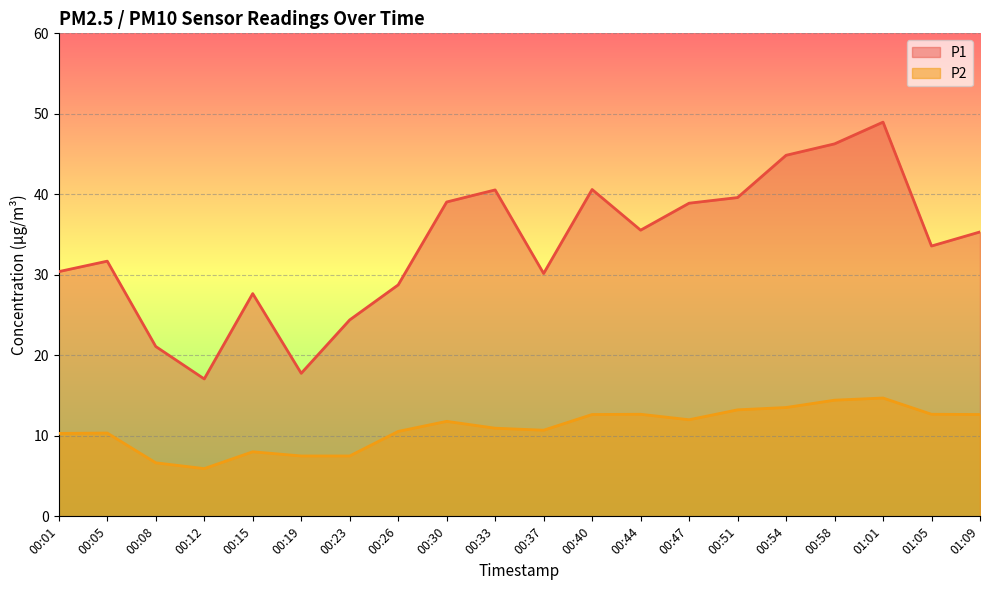

In P1, how many points are higher than both neighbors (excluding endpoints)?

5